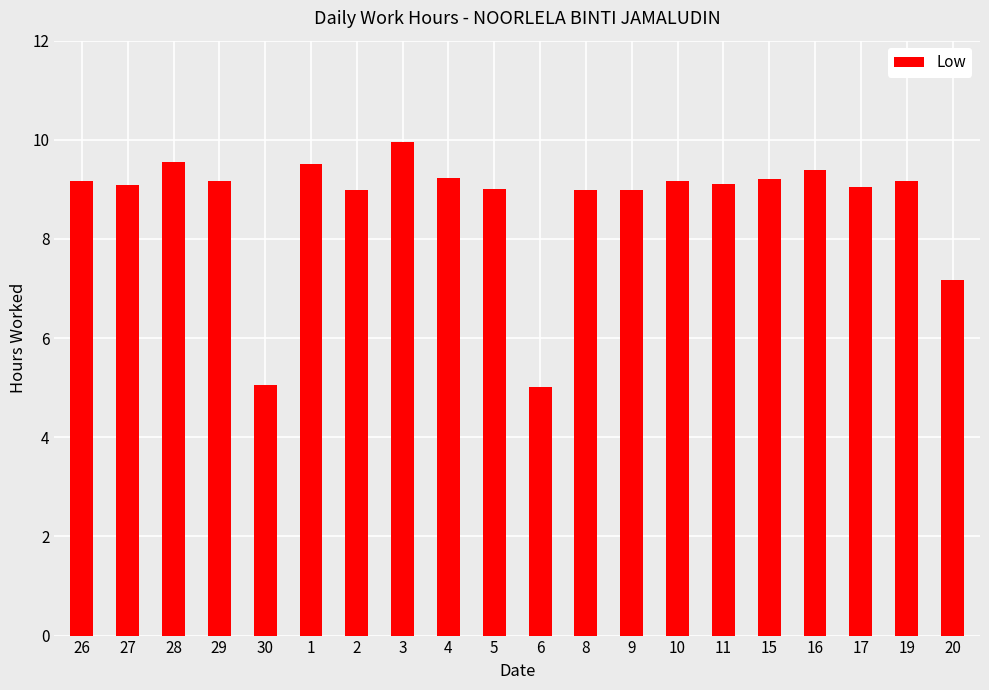

What position from the right is 17?

3